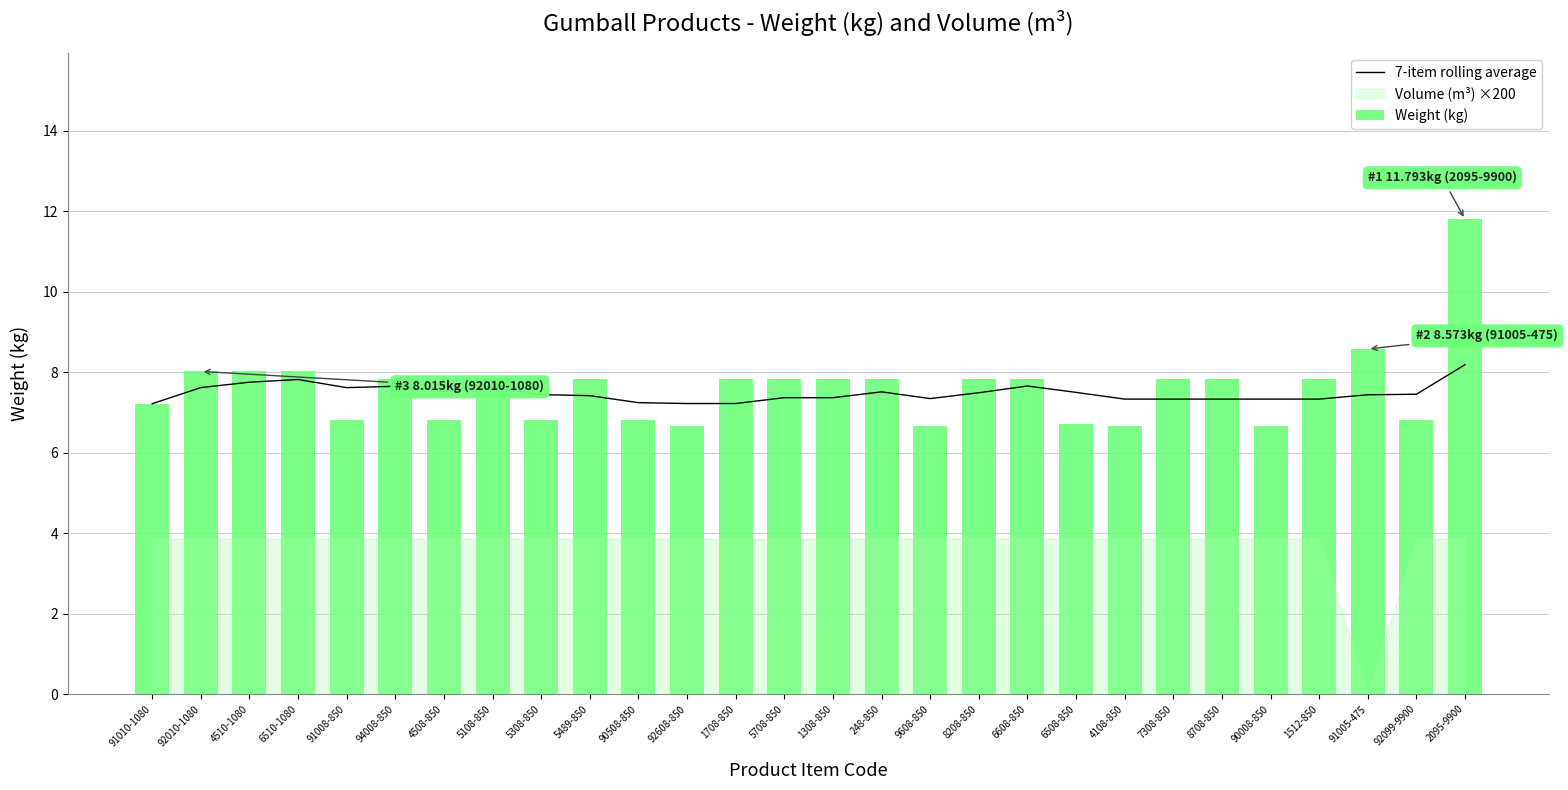

The value of 7-item rolling average at 1308-850 is 10.2. True or false?

False